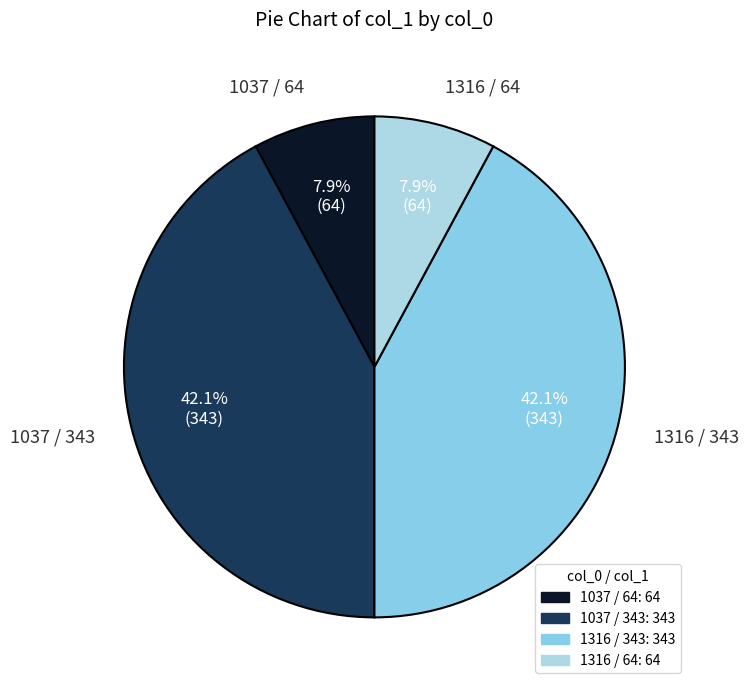

Do 1037 / 343 and 1316 / 343 together represent more than half of the pie?

Yes